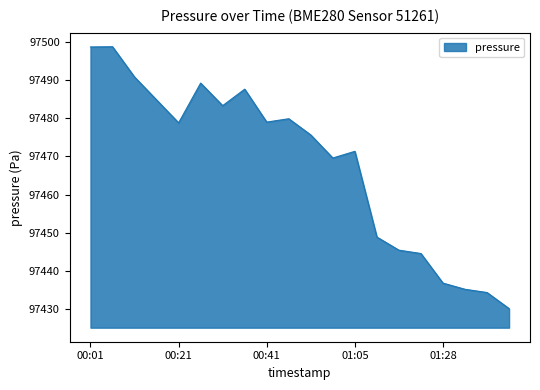

What is the difference between the maximum and minimum values?

68.6